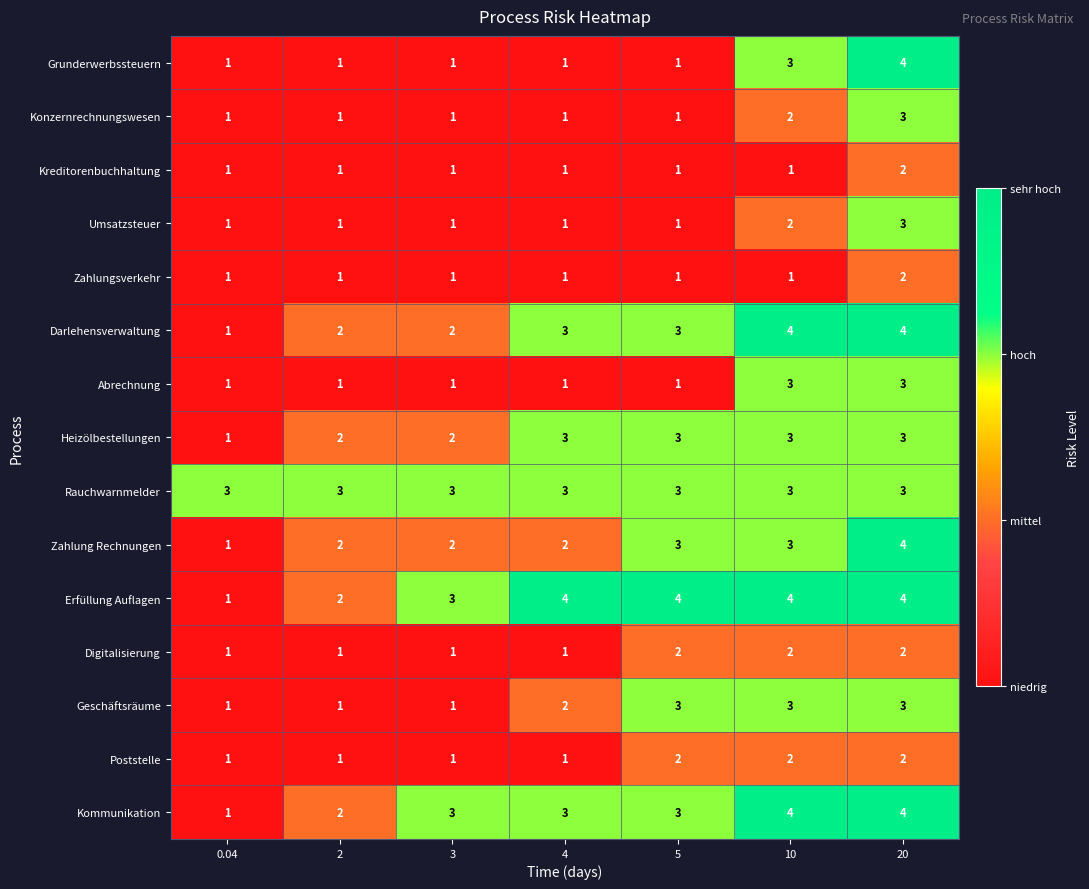

What value does the Abrechnung series have at 20?

3